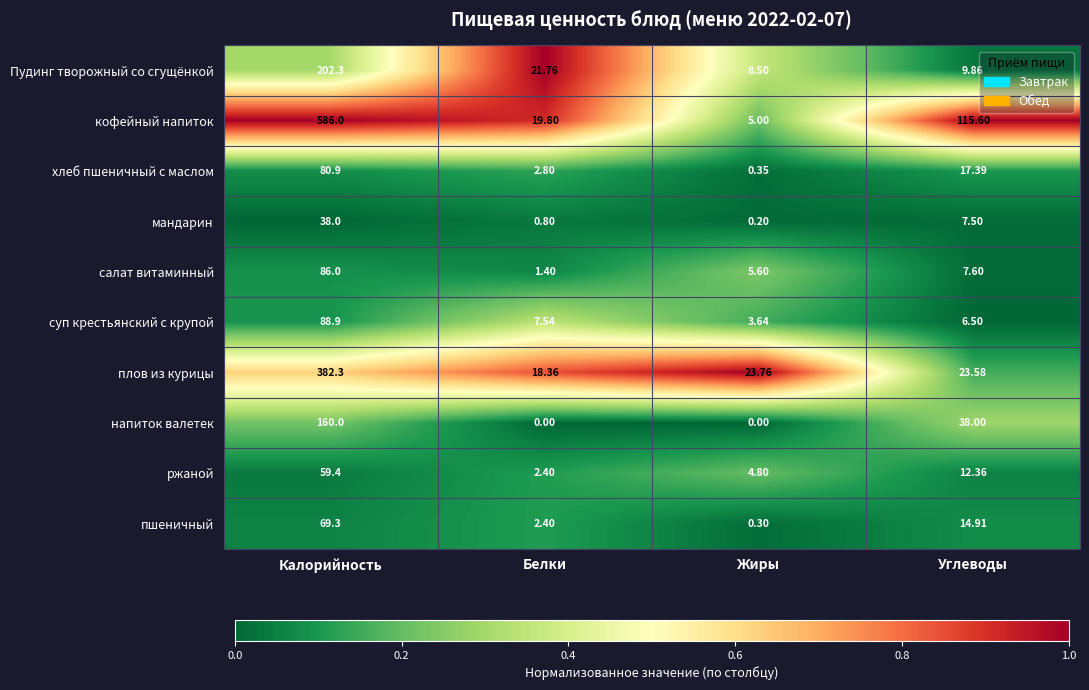

Which series has the widest spread of values?

кофейный напиток